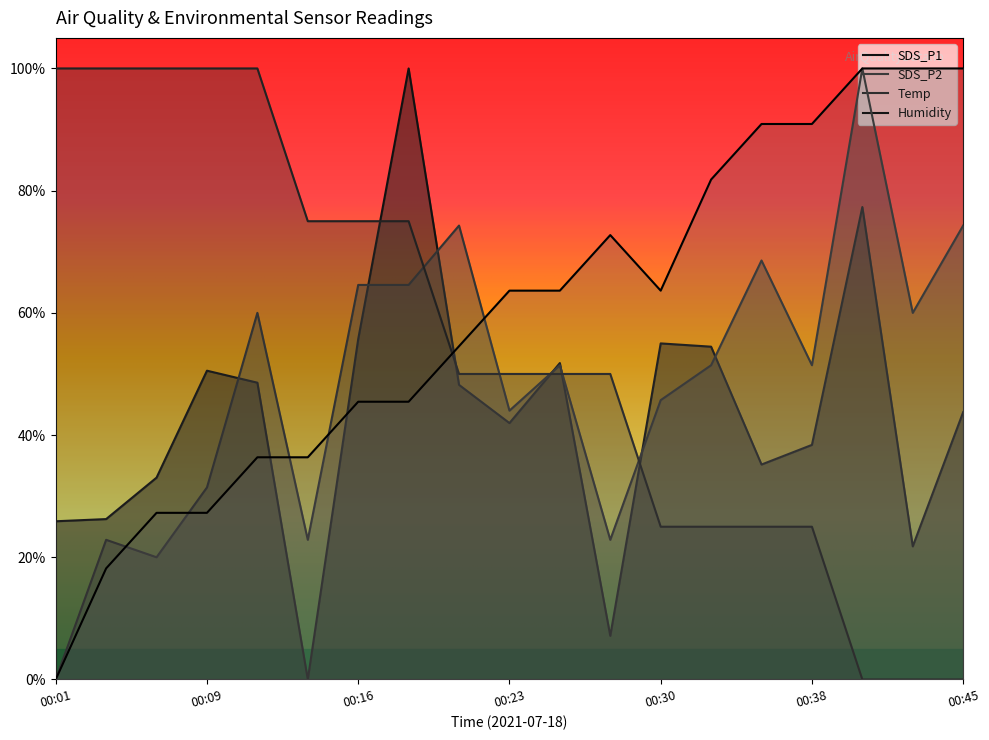

What is the maximum value shown in the chart?

100.0